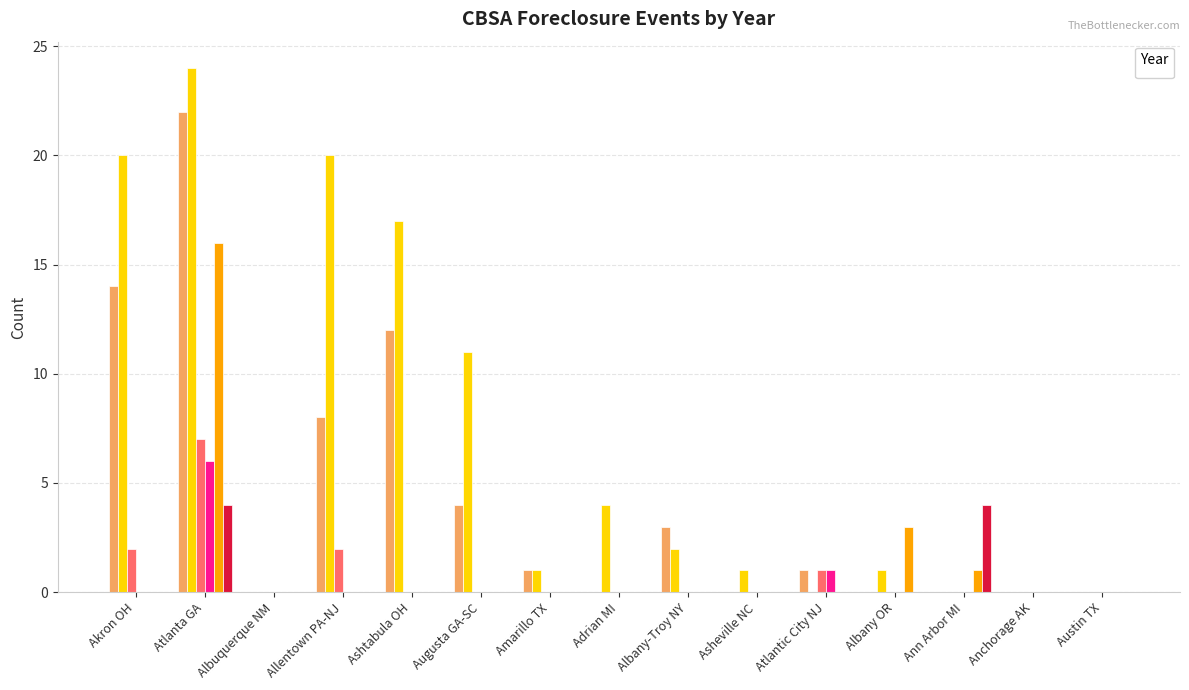

The value of _2012 at Atlanta GA is 36. True or false?

False